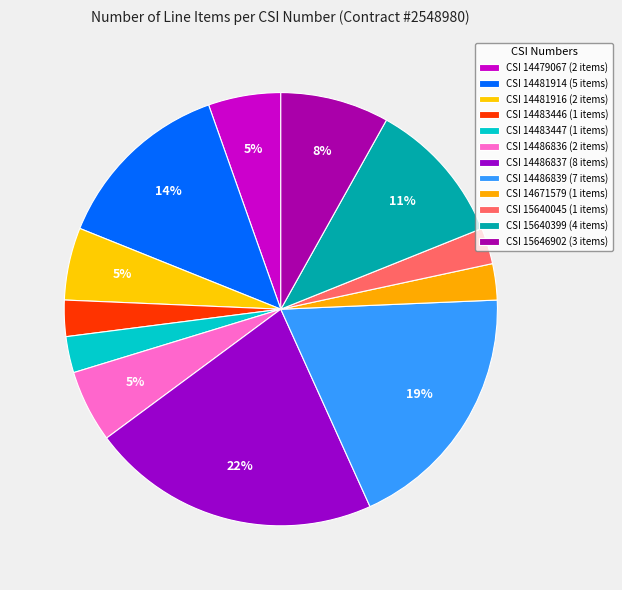

Do CSI 14486836 and CSI 14486837 together represent more than half of the pie?

No